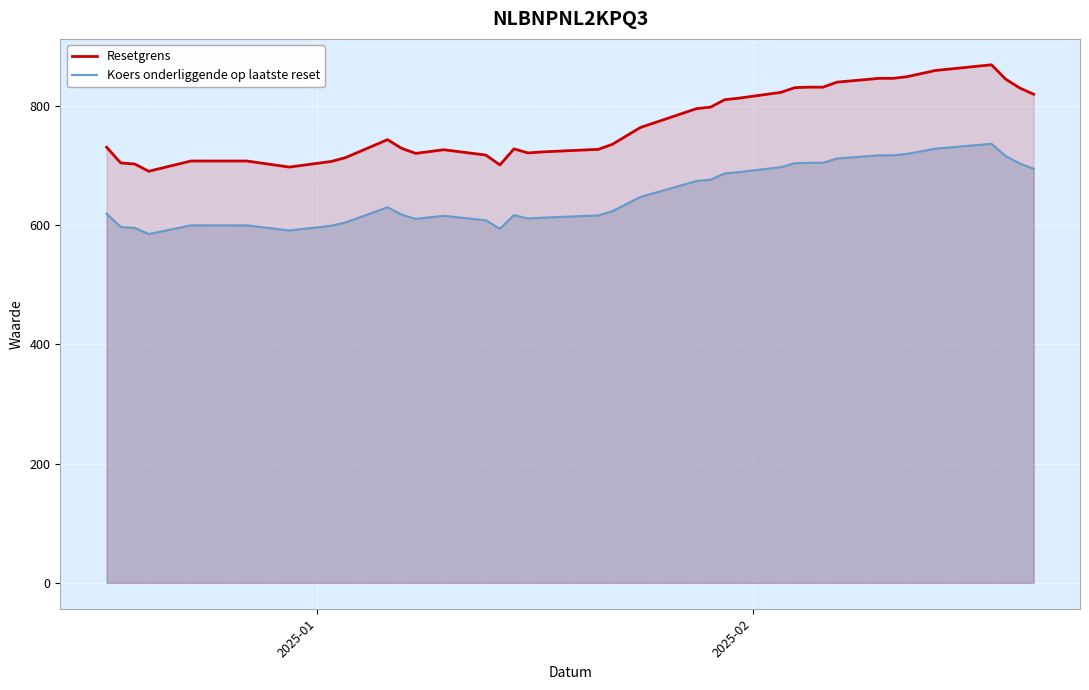

Which series has the widest spread of values?

Resetgrens